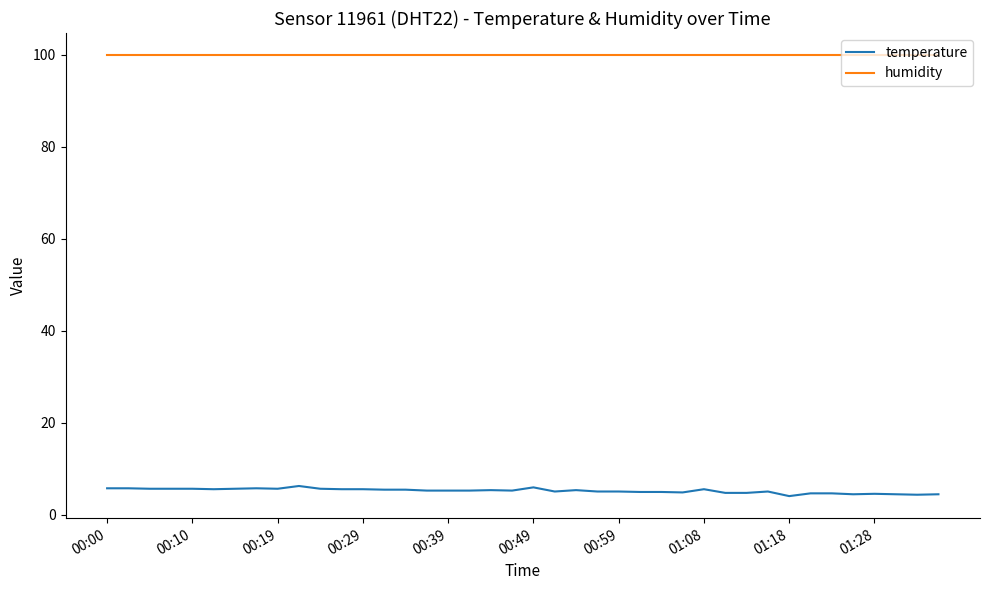

What is the sum of all humidity values?

3996.0